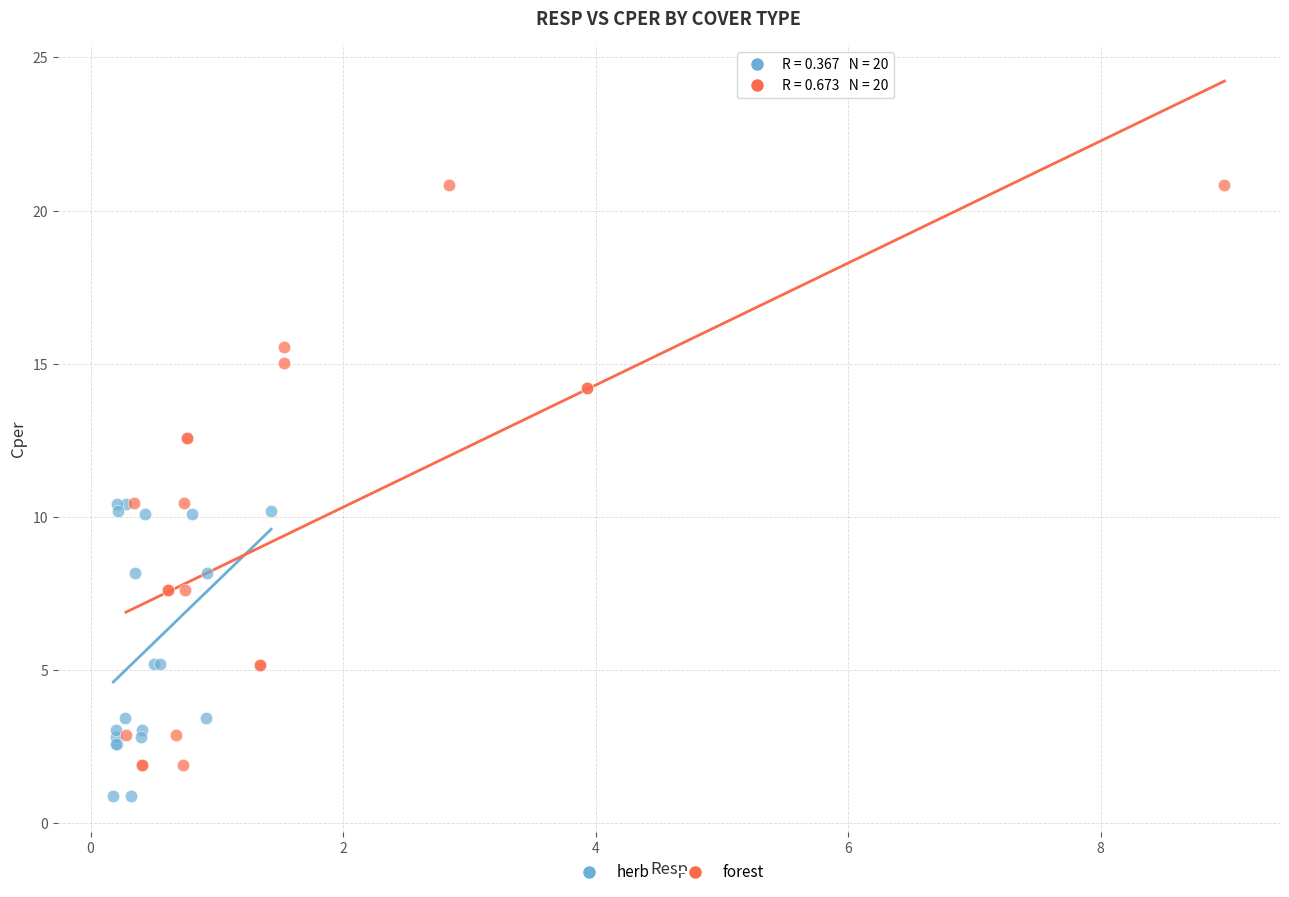

What are all the series names shown in the legend?

herb, forest